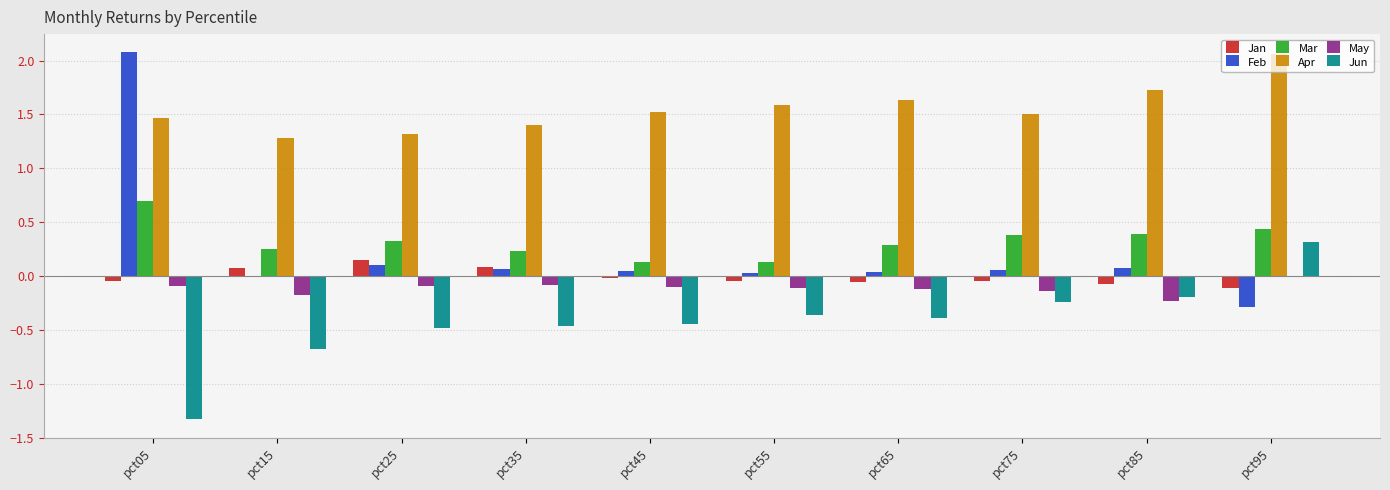

What is the spread (max minus min) of values at pct15?

2.0